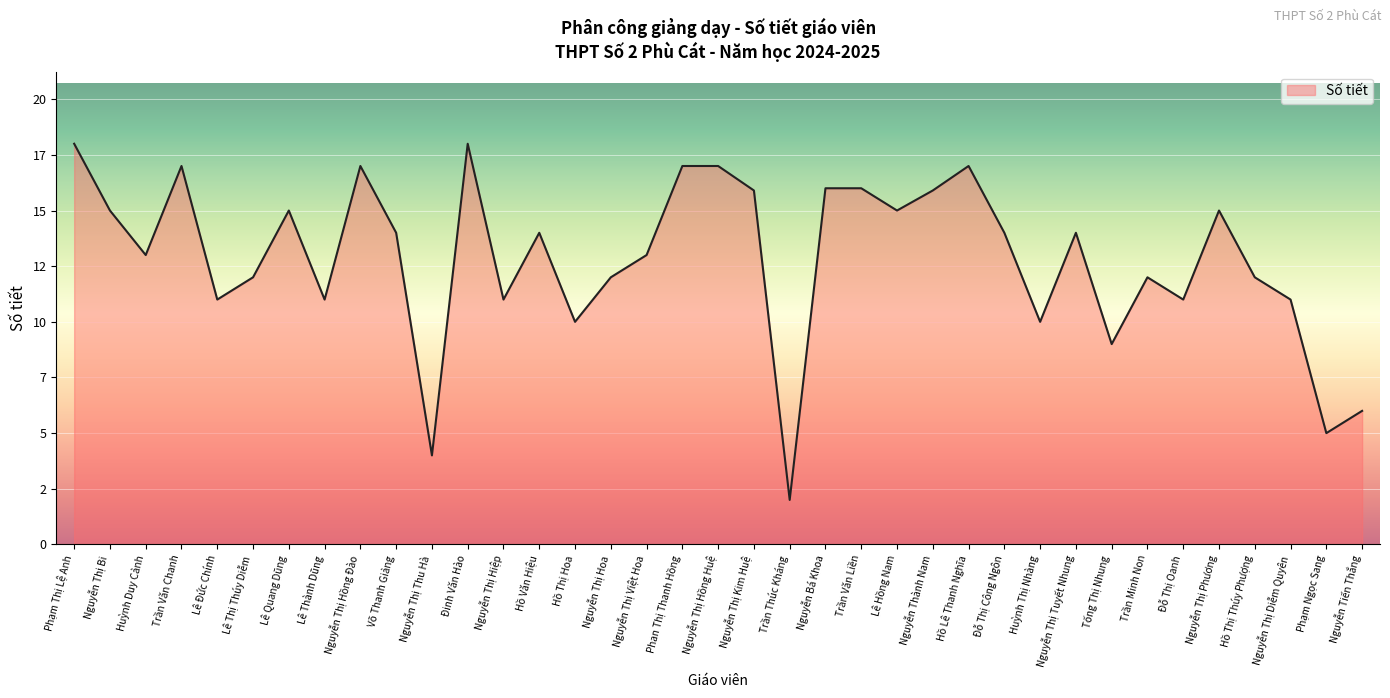

Read the value at Phạm Thị Lệ Anh.

18.0